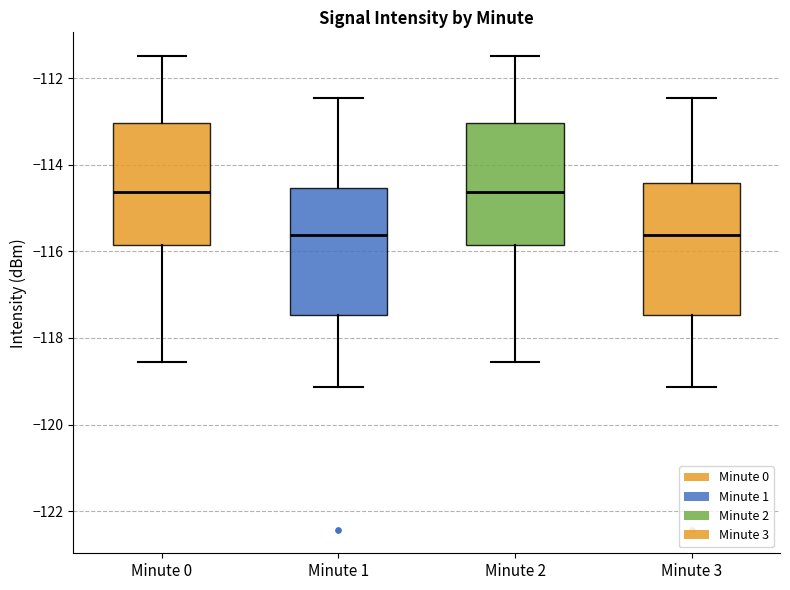

Reading left to right, read every box against the y-axis: the position of its median line, the range the box covers, and the ends of its whiskers. The values are not printed on the chart, so give them approximately, as read against the axis.

Minute 0: median -114.6, box -115.8 to -113.0, whiskers -118.6 to -111.4
Minute 1: median -115.6, box -117.4 to -114.6, whiskers -119.2 to -112.4
Minute 2: median -114.6, box -115.8 to -113.0, whiskers -118.6 to -111.4
Minute 3: median -115.6, box -117.4 to -114.4, whiskers -119.2 to -112.4